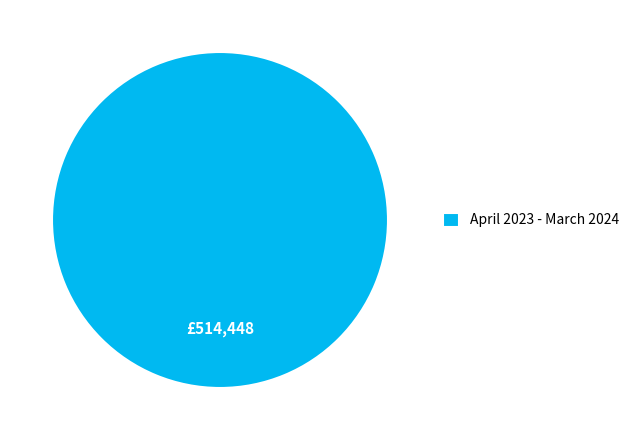

True or false: April 2023 - March 2024 accounts for 100% of the total.

True